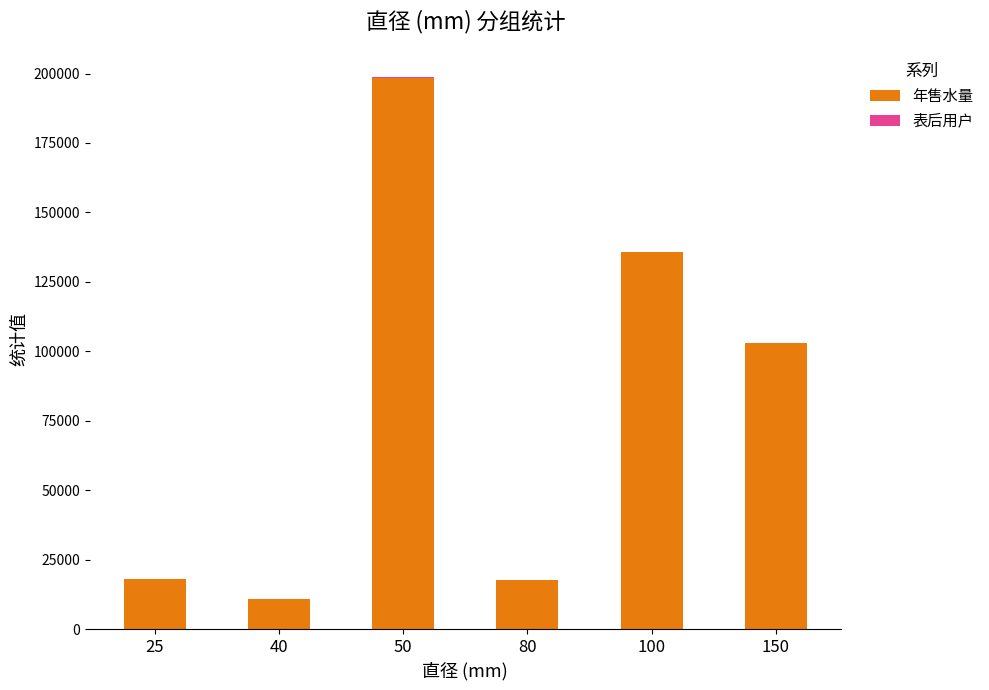

The value of 年售水量 at 25 is 17969. True or false?

True